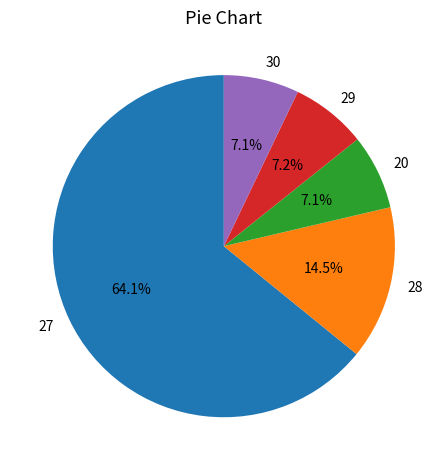

How many segments does this pie chart have?

5